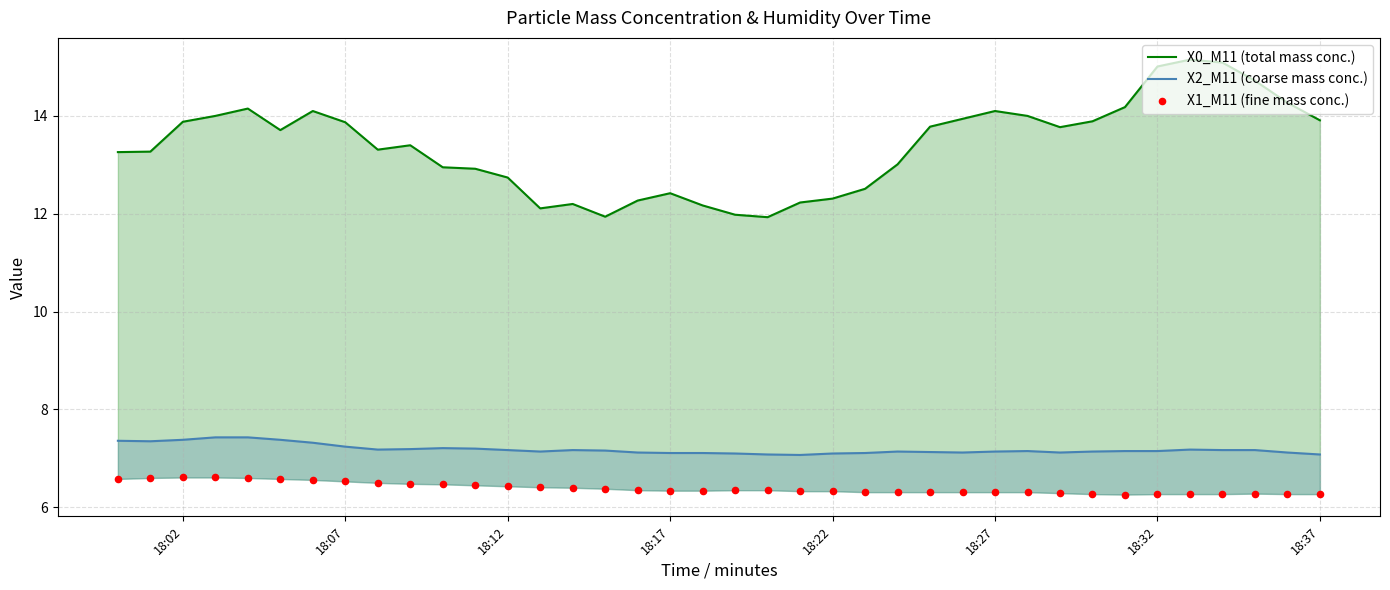

What are all the series names shown in the legend?

X0_M11 (total mass conc.), X2_M11 (coarse mass conc.), X1_M11 (fine mass conc.)